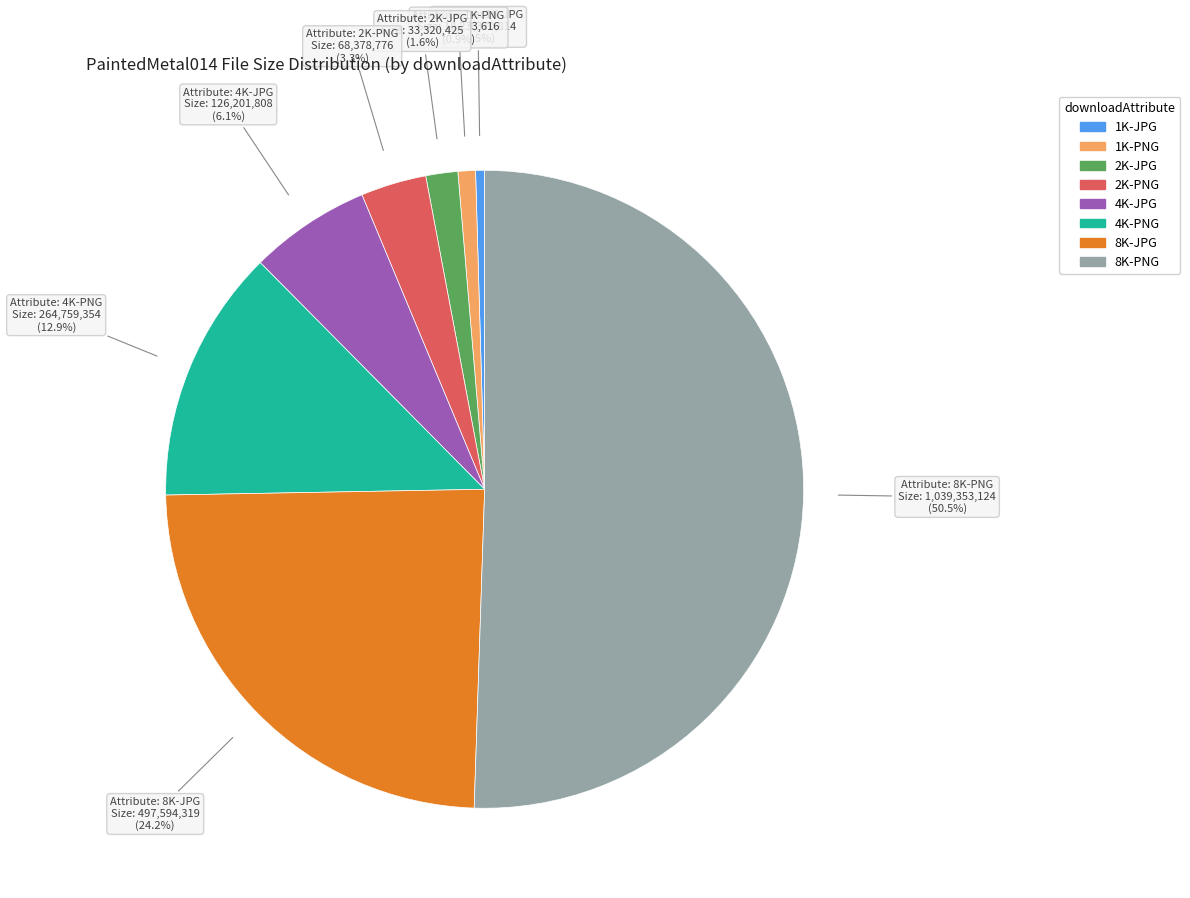

Count the number of slices in the pie.

8